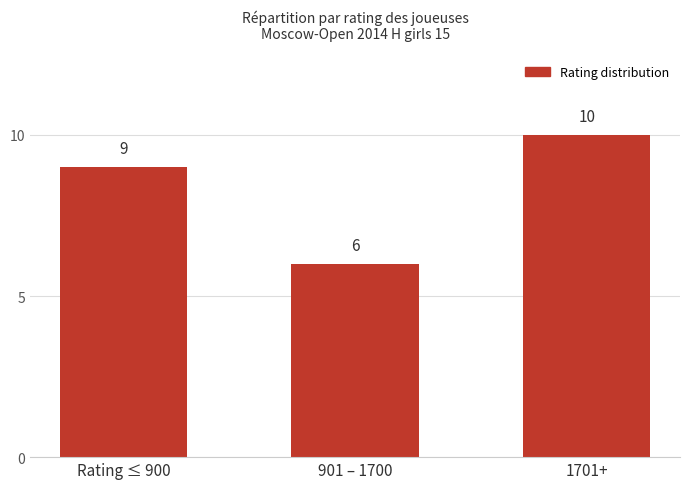

List the labels in order of value, smallest first.

901 – 1700, Rating ≤ 900, 1701+